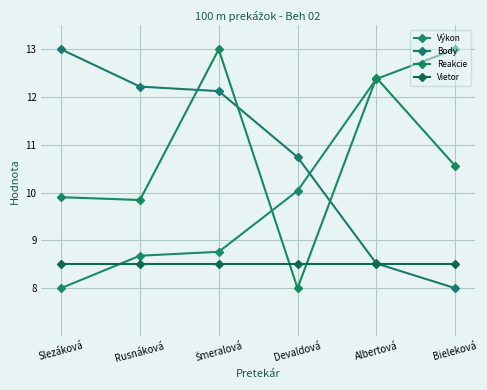

What are all the series names shown in the legend?

Výkon, Body, Reakcie, Vietor